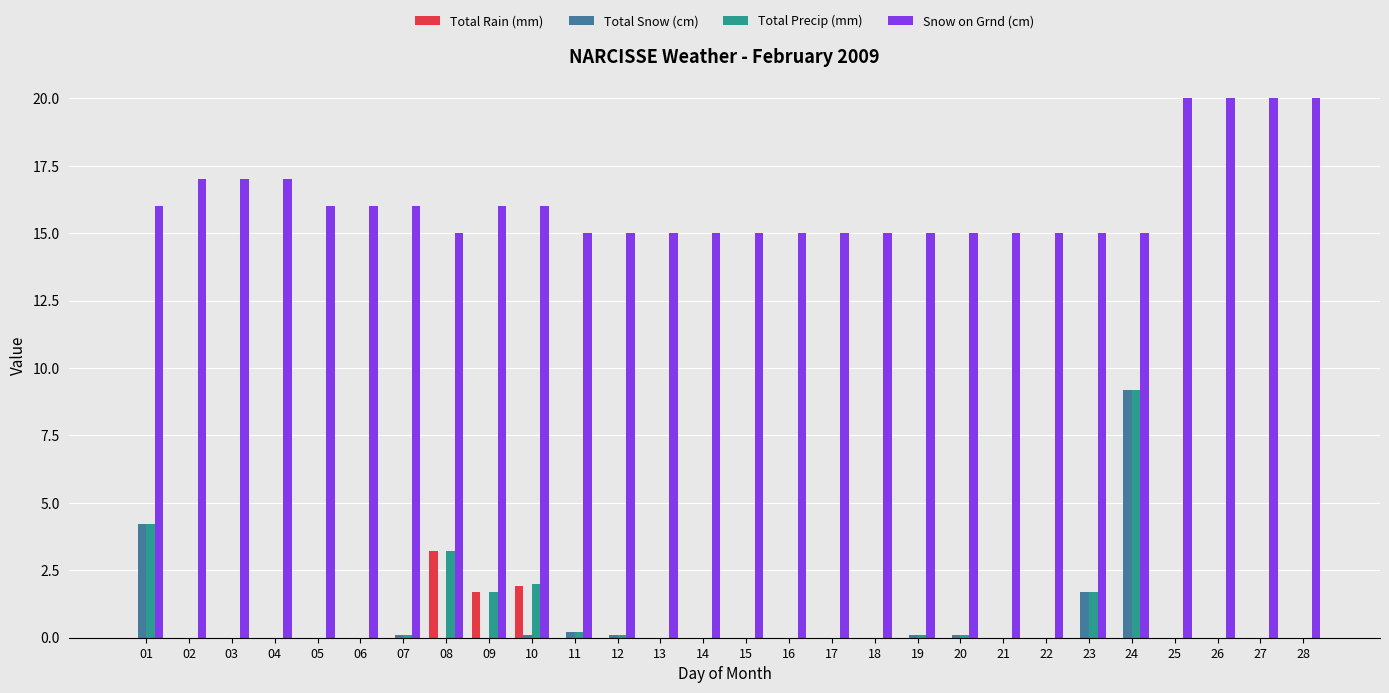

What is the sum of all Total Precip (mm) values?

22.6